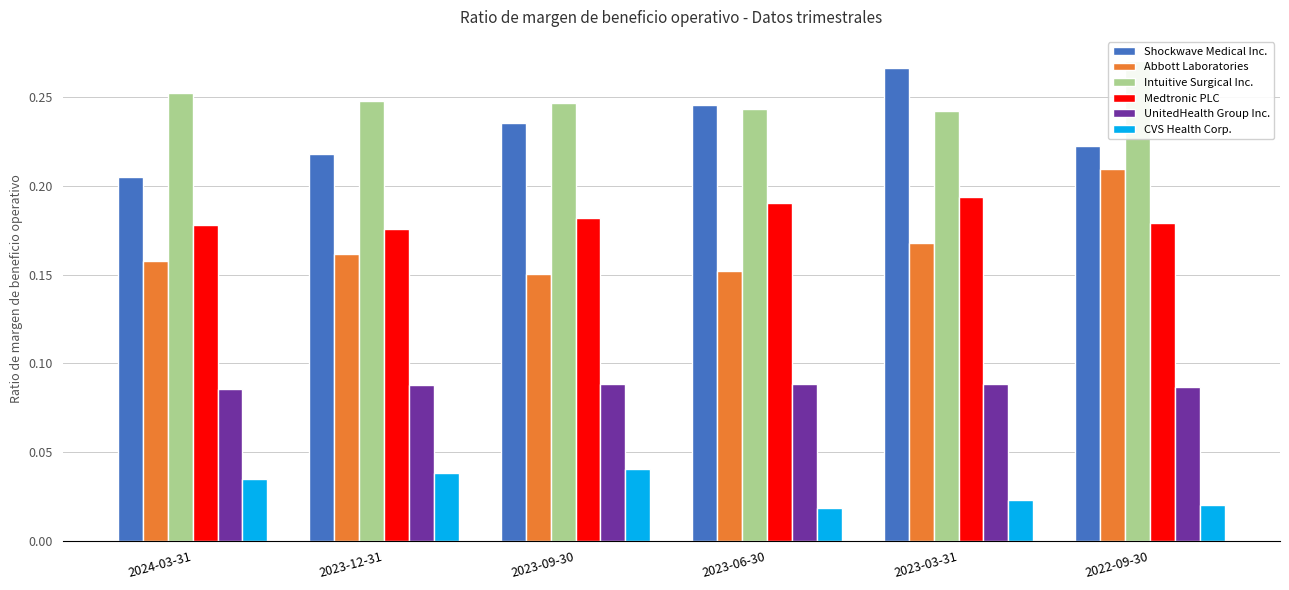

What is the value of the Medtronic PLC bar at the 4th from the left?

0.2